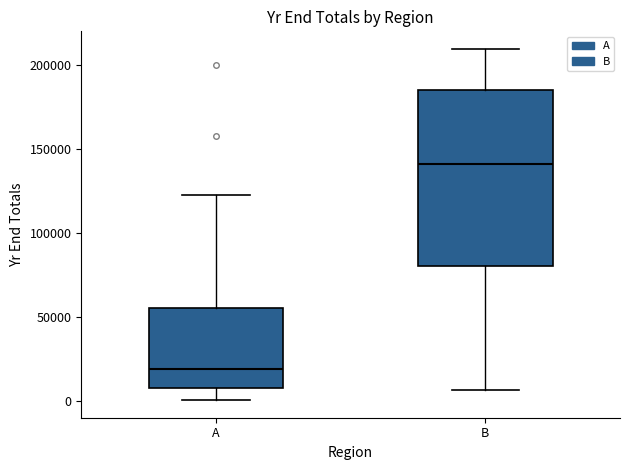

Reading left to right, transcribe this box plot: for each box, give where its median line is, the range the box spans, and where its two whiskers end, as read against the y-axis. The values are not printed on the chart, so give them approximately, as read against the axis.

A: median 20000, box 10000 to 55000, whiskers 0 to 125000
B: median 140000, box 80000 to 185000, whiskers 5000 to 210000